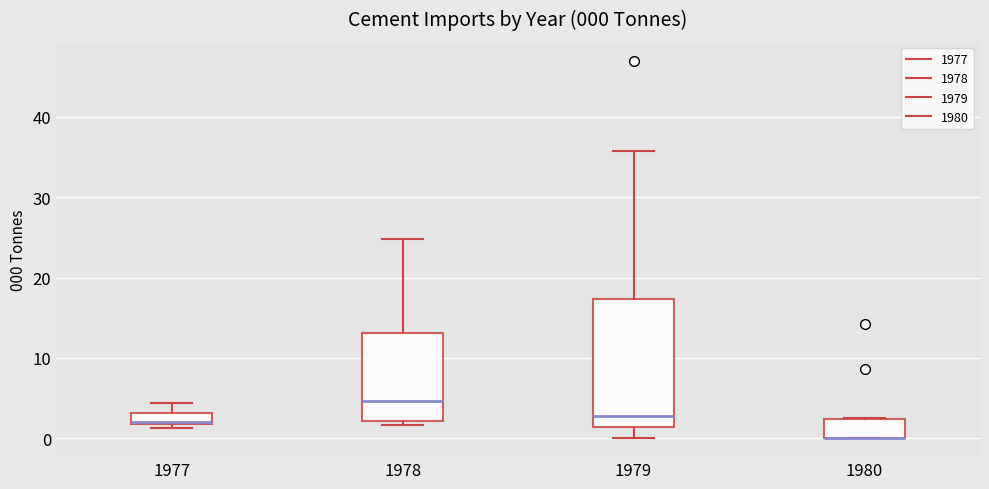

Which box is the tallest, from its lower edge to its upper edge?

1979